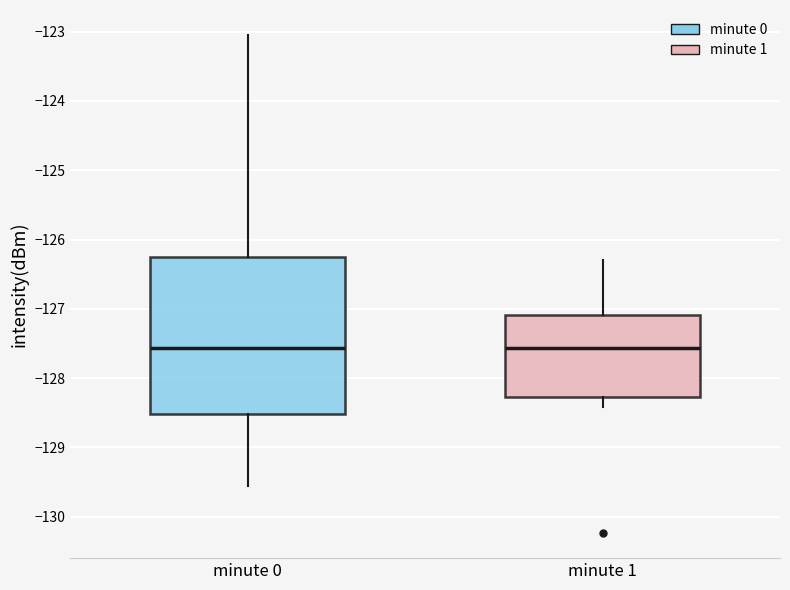

Reading left to right, read every box against the y-axis: the position of its median line, the range the box covers, and the ends of its whiskers. The values are not printed on the chart, so give them approximately, as read against the axis.

minute 0: median -127.6, box -128.5 to -126.3, whiskers -129.6 to -123.0
minute 1: median -127.6, box -128.3 to -127.1, whiskers -128.4 to -126.3